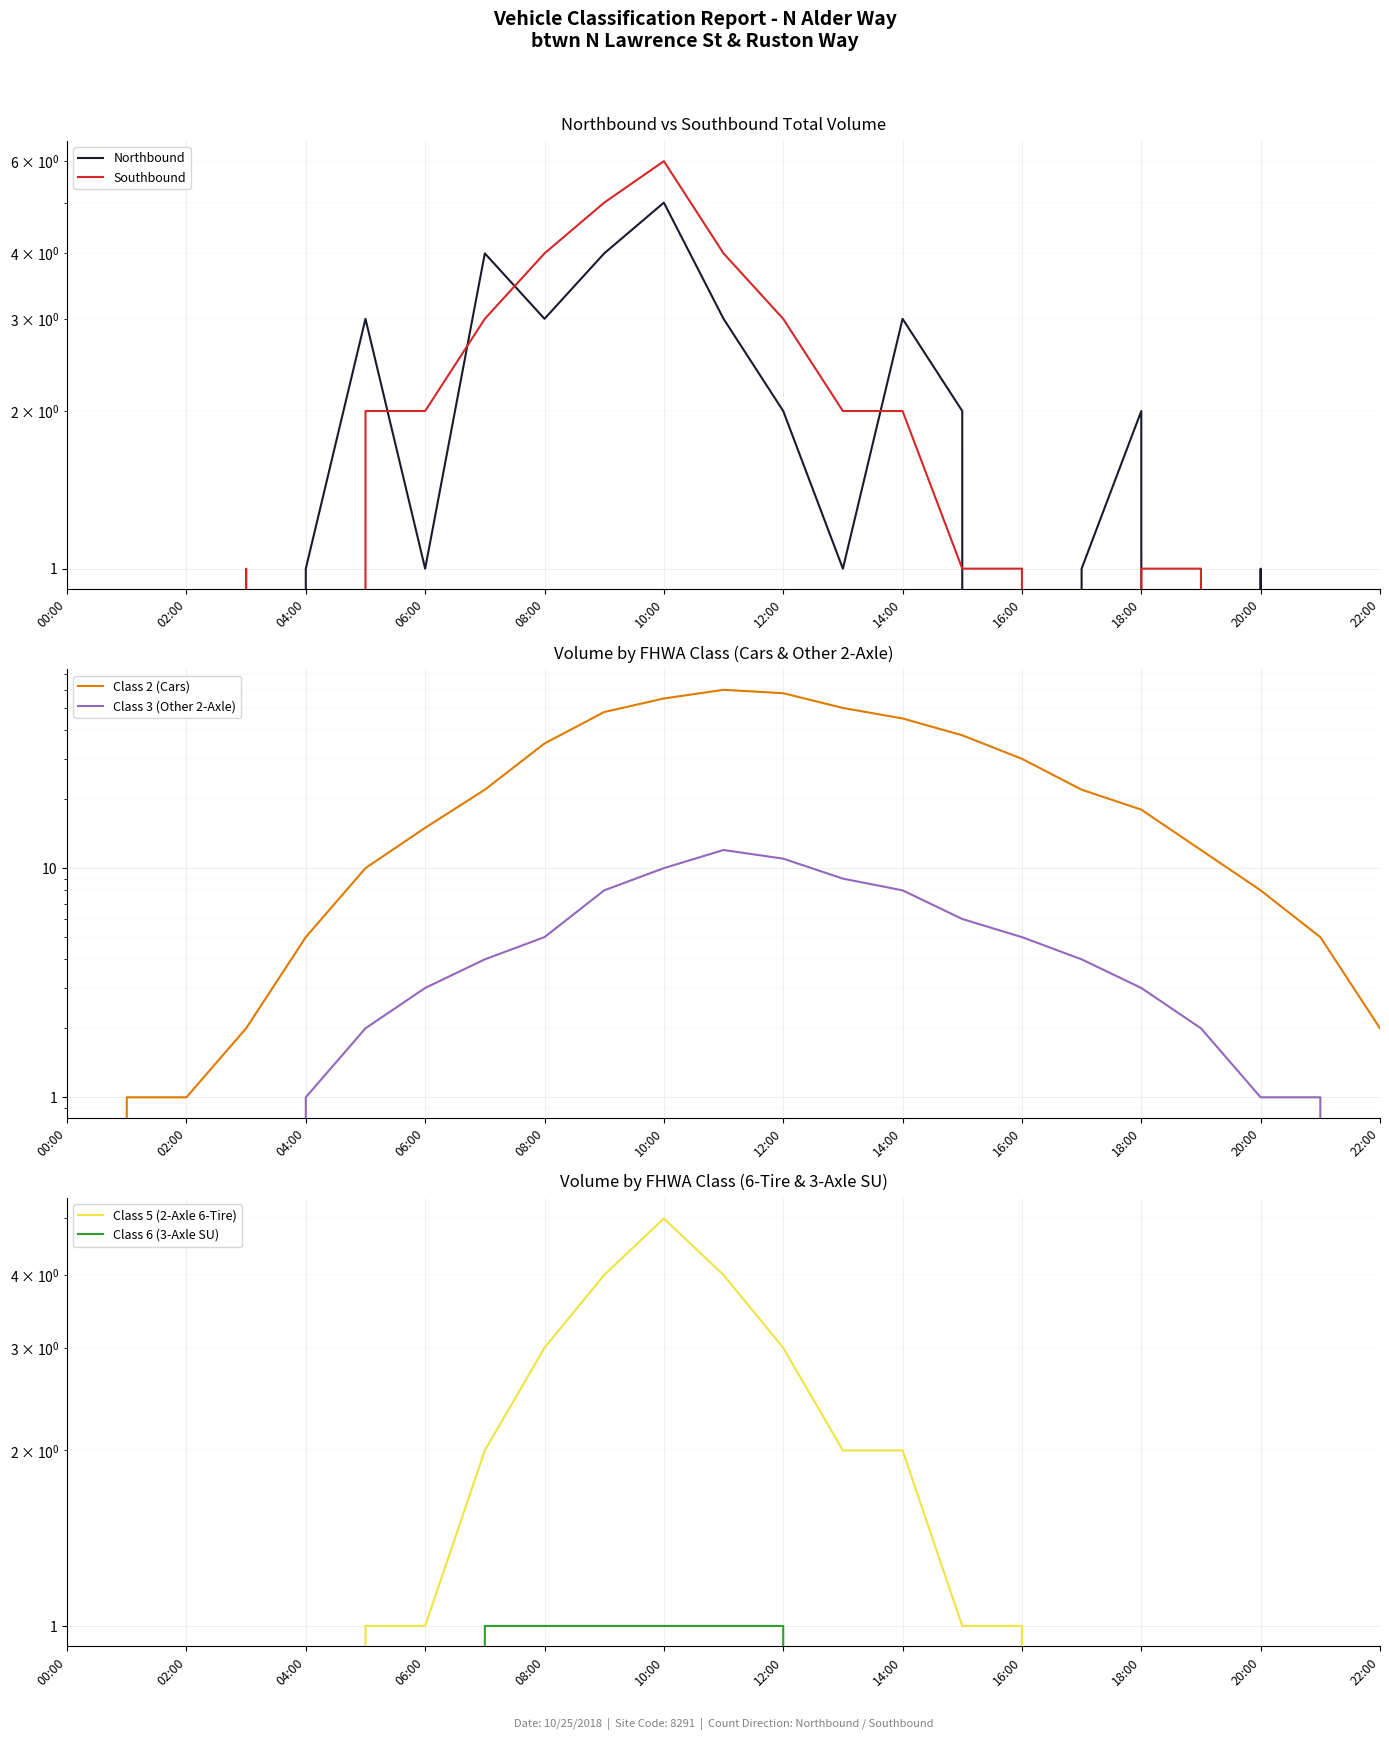

Reading right to left, what are all the values shown in this chart?

Northbound: 0	0	1	0	2	1	0	2	3	1	2	3	5	4	3	4	1	3	1	0	0	0	0
Southbound: 0	0	0	1	1	0	1	1	2	2	3	4	6	5	4	3	2	2	0	1	0	0	0
Class 2 (Cars): 2	5	8	12	18	22	30	38	45	50	58	60	55	48	35	22	15	10	5	2	1	1	0
Class 3 (Other 2-Axle): 0	1	1	2	3	4	5	6	8	9	11	12	10	8	5	4	3	2	1	0	0	0	0
Class 5 (2-Axle 6-Tire): 0	0	0	0	0	0	1	1	2	2	3	4	5	4	3	2	1	1	0	0	0	0	0
Class 6 (3-Axle SU): 0	0	0	0	0	0	0	0	0	0	1	1	1	1	1	1	0	0	0	0	0	0	0